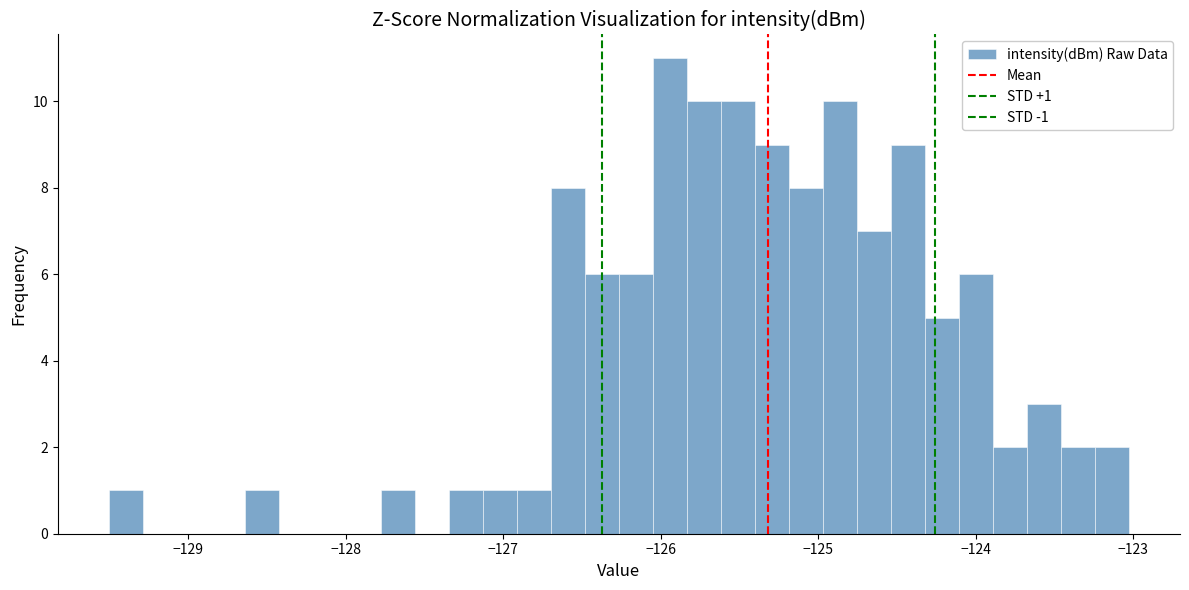

Around what value on the x-axis is the tallest bar? Give the approximate position of its centre, as read against the axis.

-125.9